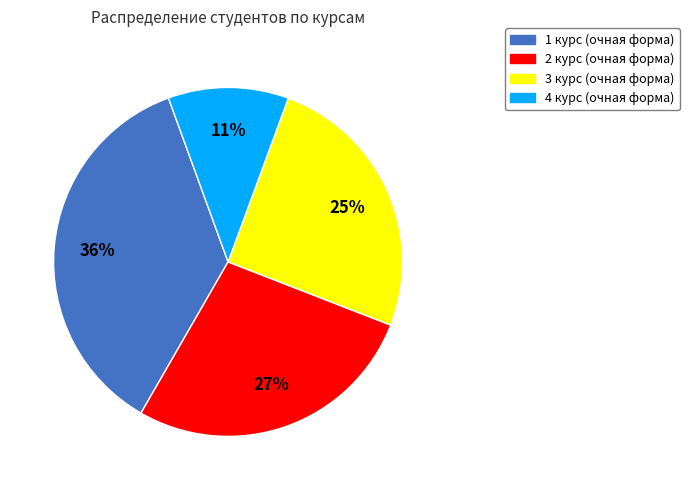

To the nearest percent, what is the average slice percentage?

25%